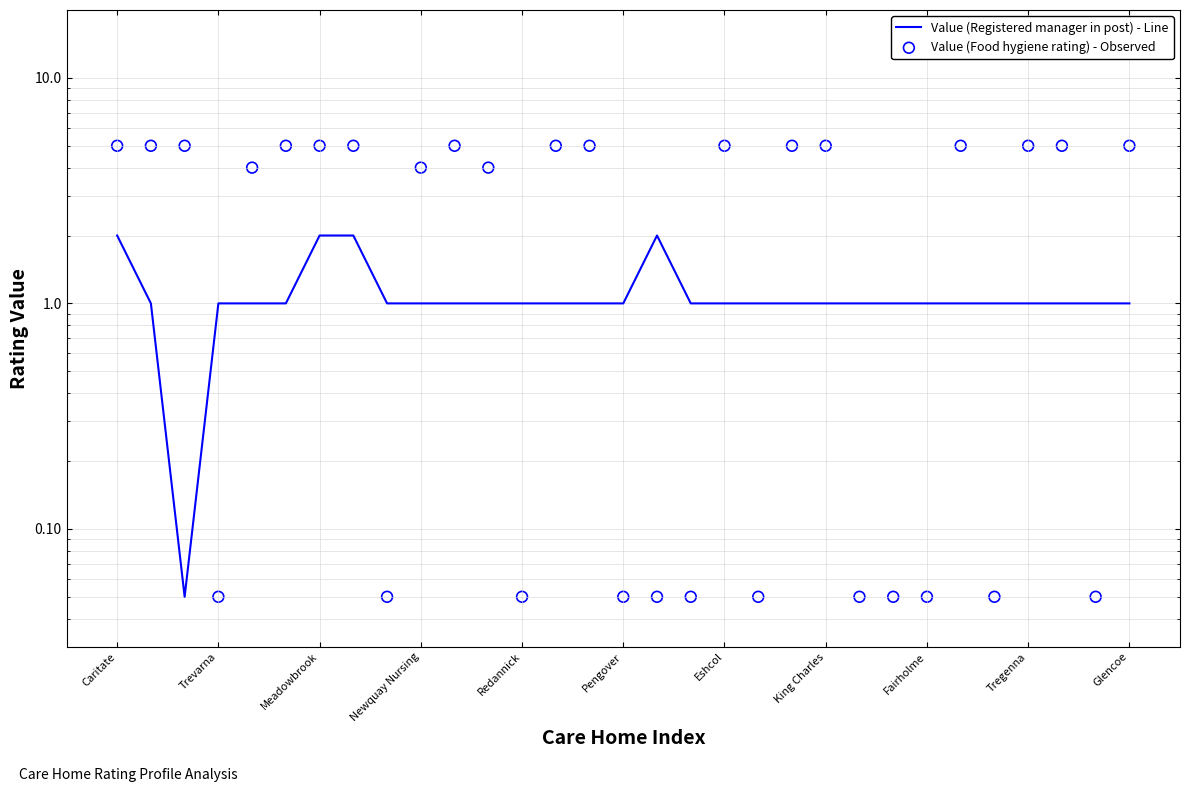

What are all the series names shown in the legend?

Value (Registered manager in post) - Line, Value (Food hygiene rating) - Observed